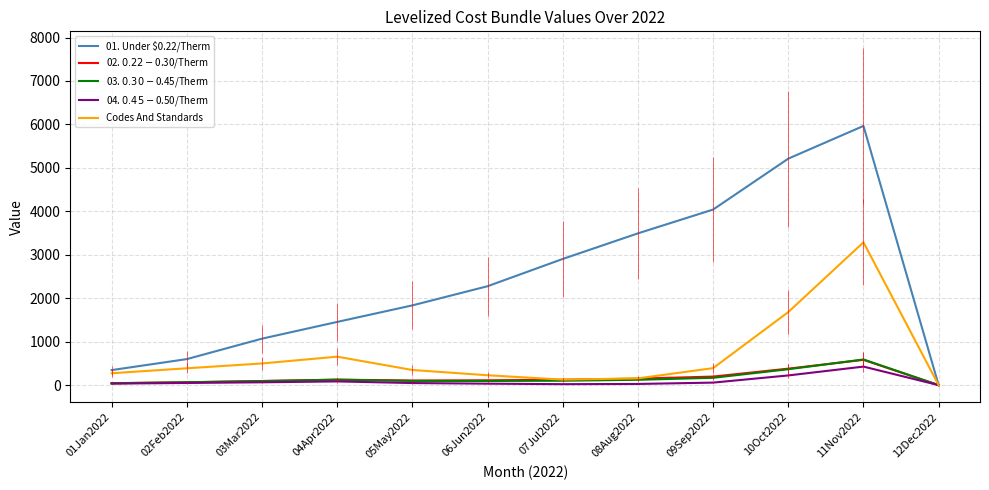

True or false: 03. $0.30-$0.45/Therm and 04. $0.45-$0.50/Therm intersect in this chart.

False